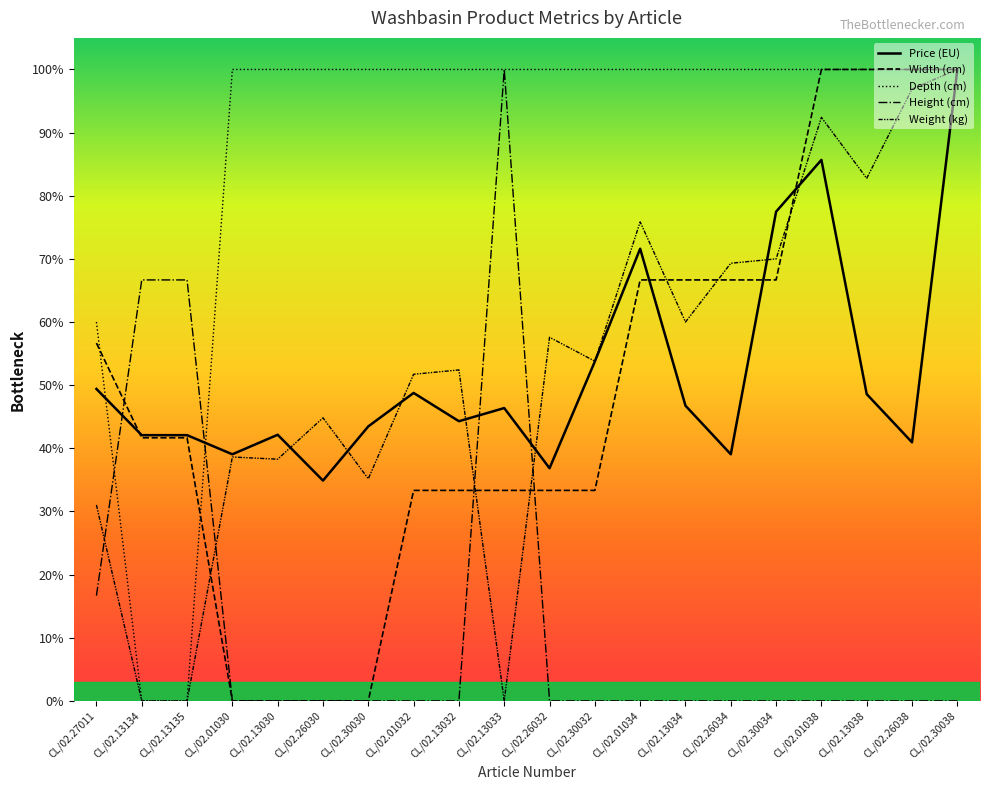

The value of Width (cm) at CL/02.26030 is 0.0. True or false?

True